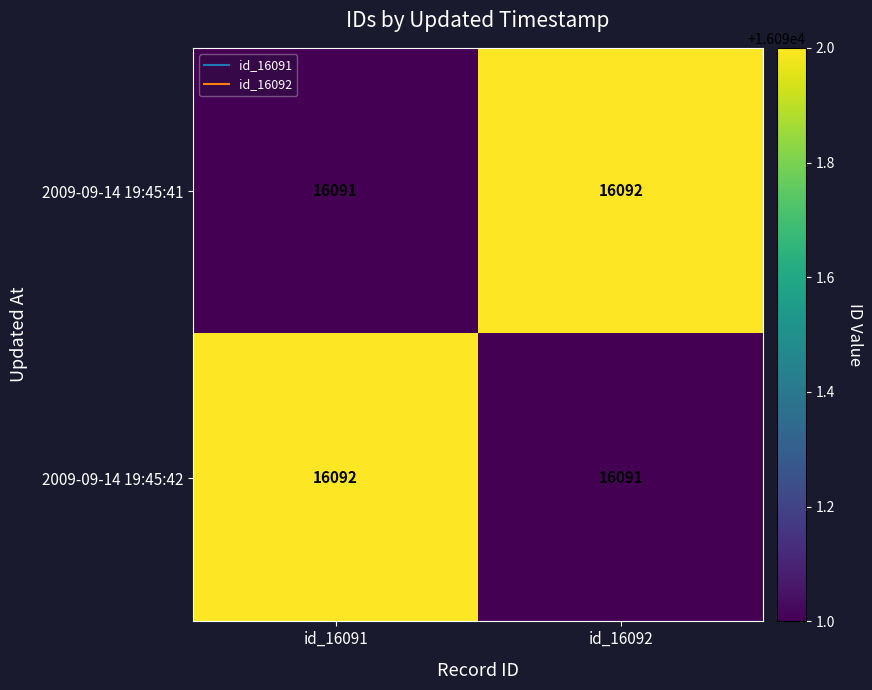

At id_16092, list the series in order from largest to smallest.

2009-09-14 19:45:41, 2009-09-14 19:45:42